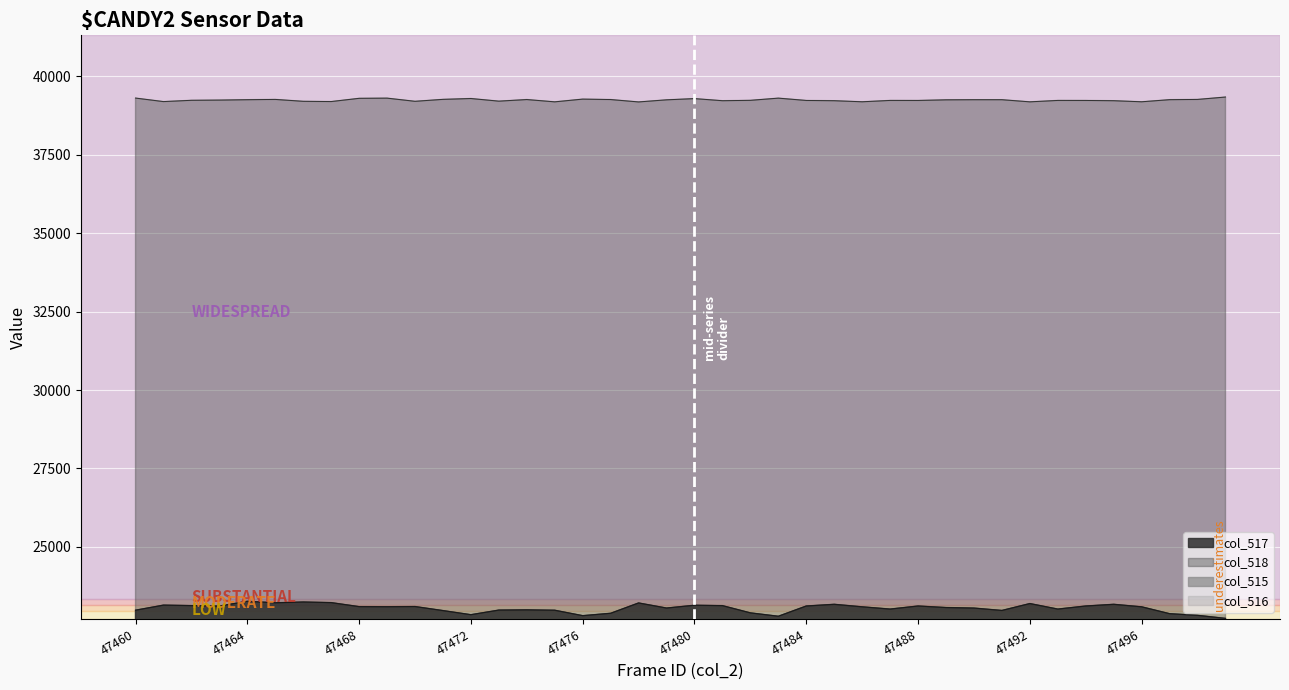

Reading right to left, extract all data points from this chart.

col_517: 22720	22817	22870	23089	23169	23115	23017	23193	22973	23049	23066	23115	23017	23089	23169	23115	22788	22896	23127	23139	23050	23212	22883	22807	22980	22992	22985	22838	22969	23098	23092	23095	23223	23242	23218	23265	23113	23128	23143	22981
col_518: 39339	39263	39255	39188	39222	39230	39231	39186	39254	39254	39250	39230	39231	39188	39222	39230	39304	39234	39222	39289	39250	39183	39259	39273	39186	39259	39208	39292	39265	39203	39304	39298	39195	39203	39263	39254	39242	39235	39194	39306